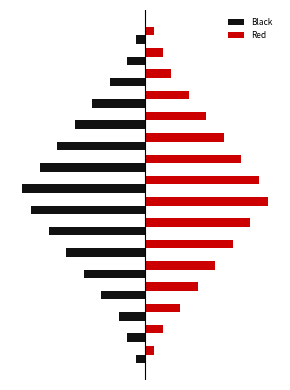

How many groups of bars are there?

16